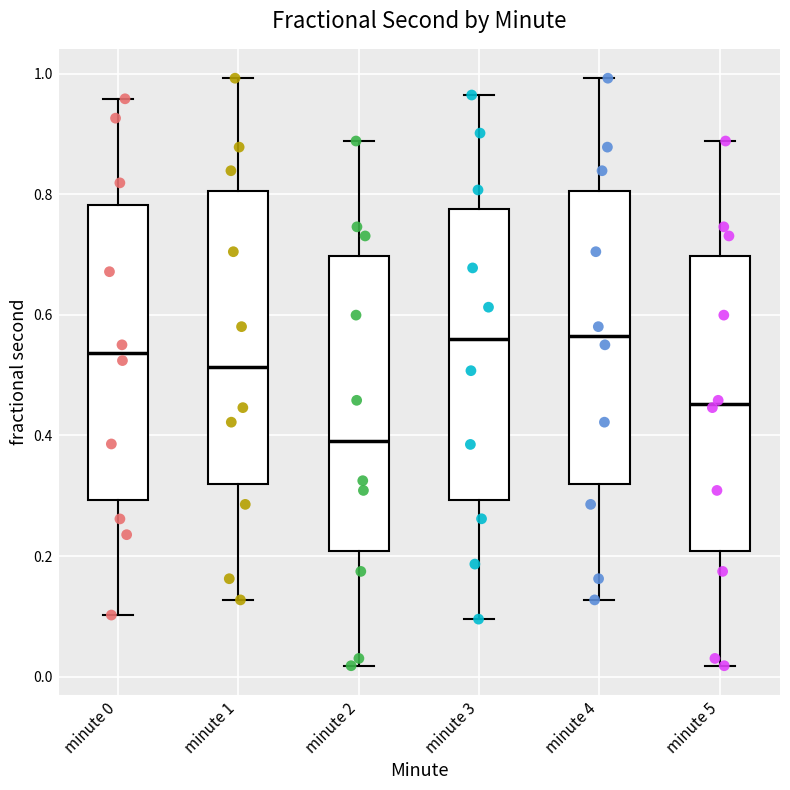

Reading left to right, read every box against the y-axis: the position of its median line, the range the box covers, and the ends of its whiskers. The values are not printed on the chart, so give them approximately, as read against the axis.

minute 0: median 0.54, box 0.30 to 0.78, whiskers 0.10 to 0.96
minute 1: median 0.52, box 0.32 to 0.80, whiskers 0.12 to 1.00
minute 2: median 0.40, box 0.20 to 0.70, whiskers 0.02 to 0.88
minute 3: median 0.56, box 0.30 to 0.78, whiskers 0.10 to 0.96
minute 4: median 0.56, box 0.32 to 0.80, whiskers 0.12 to 1.00
minute 5: median 0.46, box 0.20 to 0.70, whiskers 0.02 to 0.88